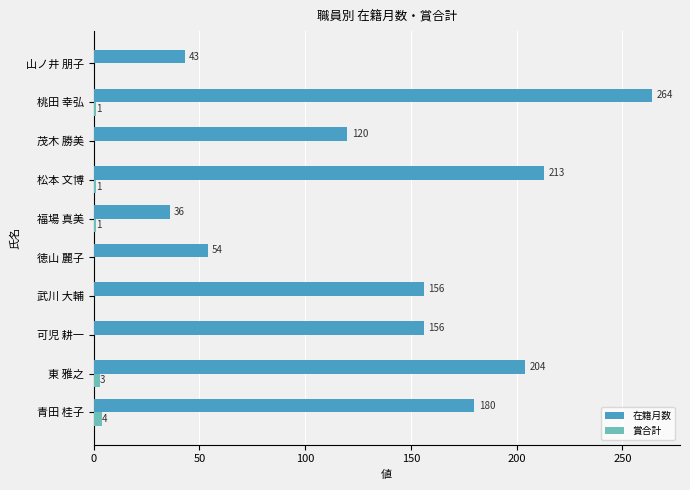

Is it true that 在籍月数 equals 108 at 武川 大輔?

False